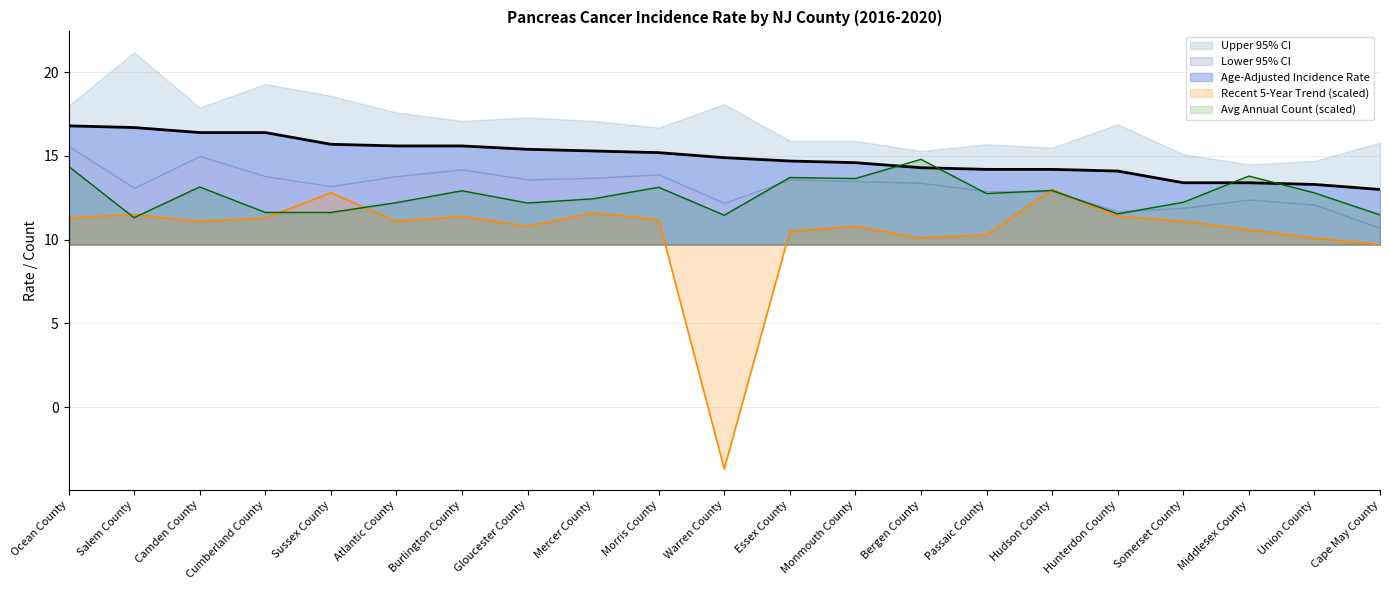

At which category is the sum across all series the highest?

Ocean County